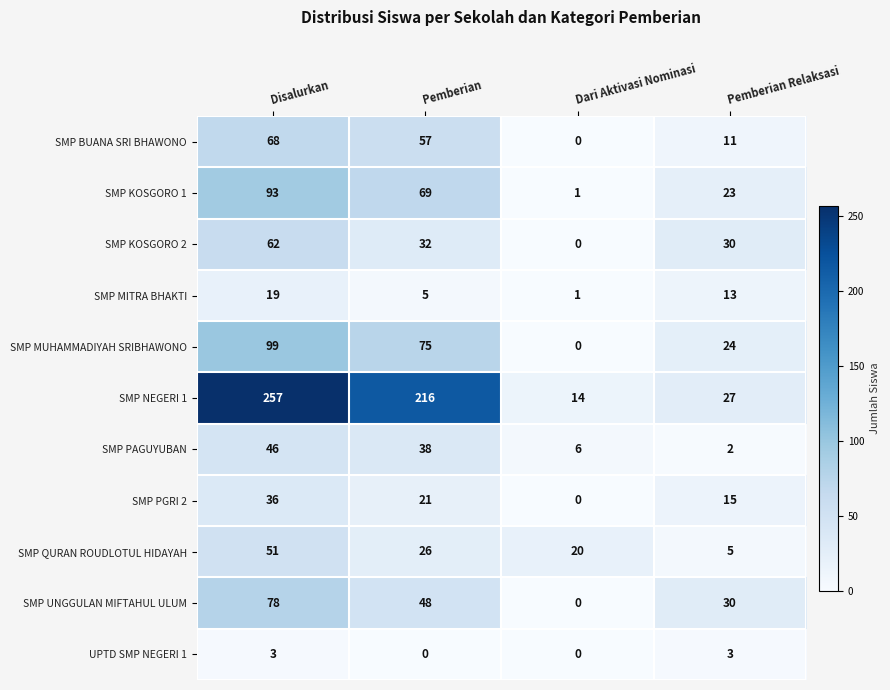

At which label is SMP PAGUYUBAN closest to 24?

Pemberian